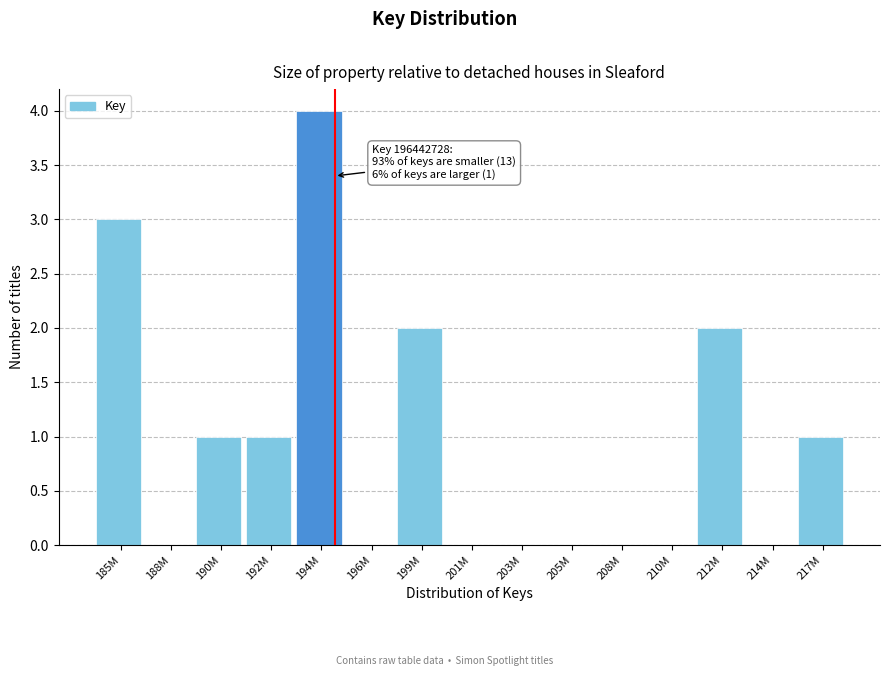

Reading left to right, extract all data points from this chart.

185M=3	188M=0	190M=1	192M=1	194M=4	196M=0	199M=2	201M=0	203M=0	205M=0	208M=0	210M=0	212M=2	214M=0	217M=1